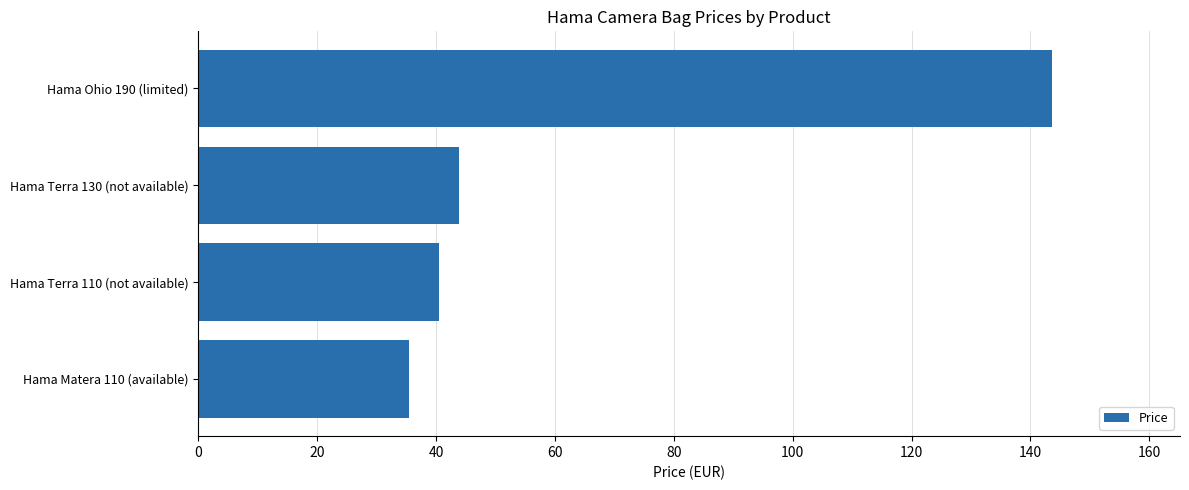

Rank the categories by value from lowest to highest.

Hama Matera 110 (available), Hama Terra 110 (not available), Hama Terra 130 (not available), Hama Ohio 190 (limited)